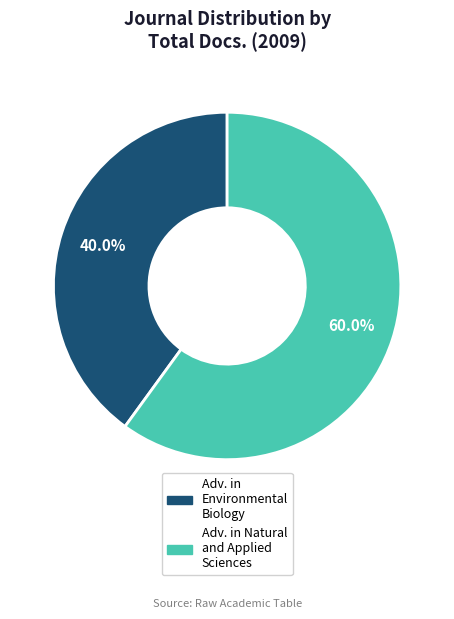

Is there a majority slice in this chart?

Yes